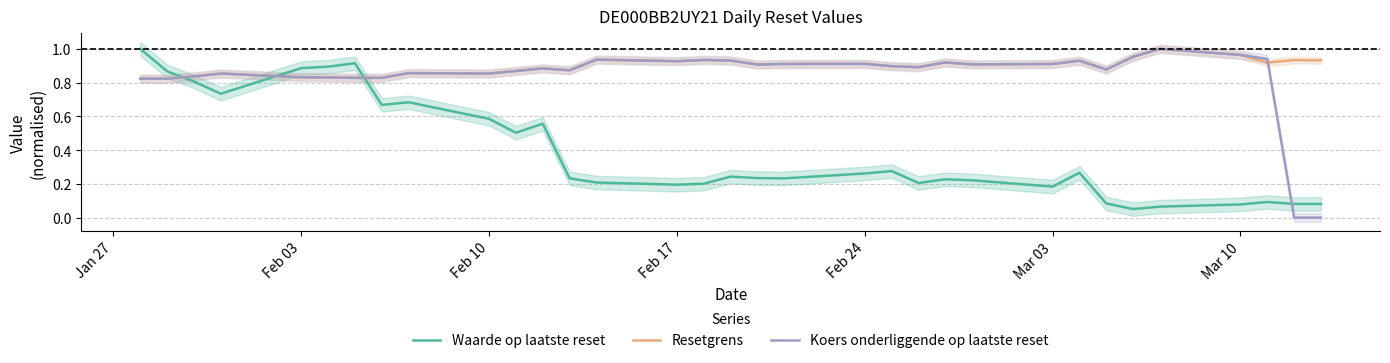

What is the lowest value of the Waarde op laatste reset series?

0.1